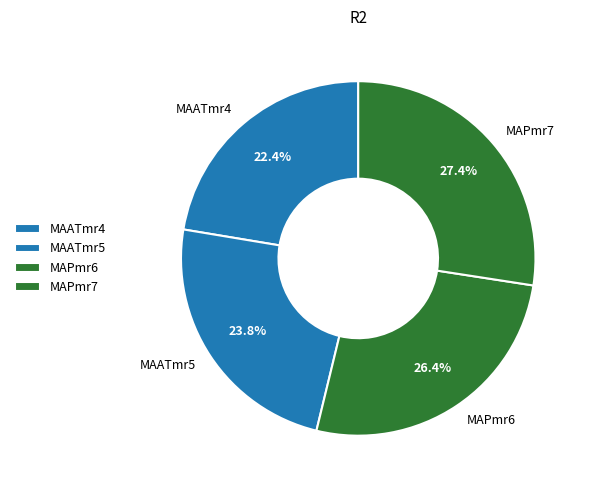

The MAPmr7 slice represents 39% of the pie. True or false?

False